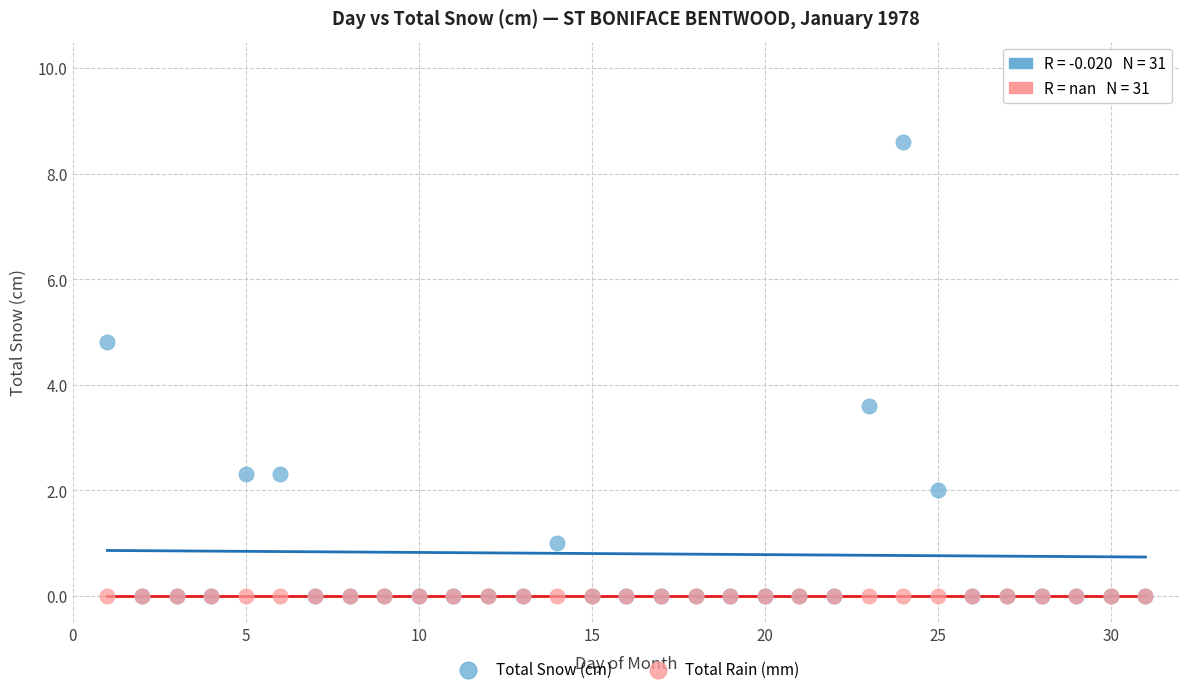

Across all series, what Y value is closest to 4?

3.6